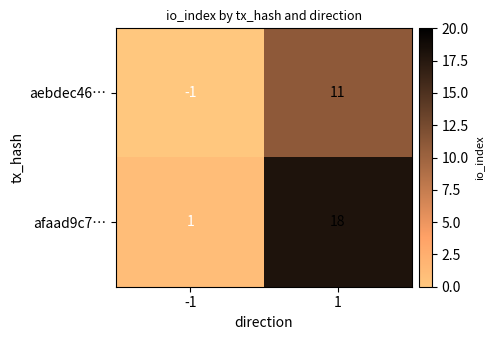

The aebdec46… series shows 0 at -1. True or false?

False